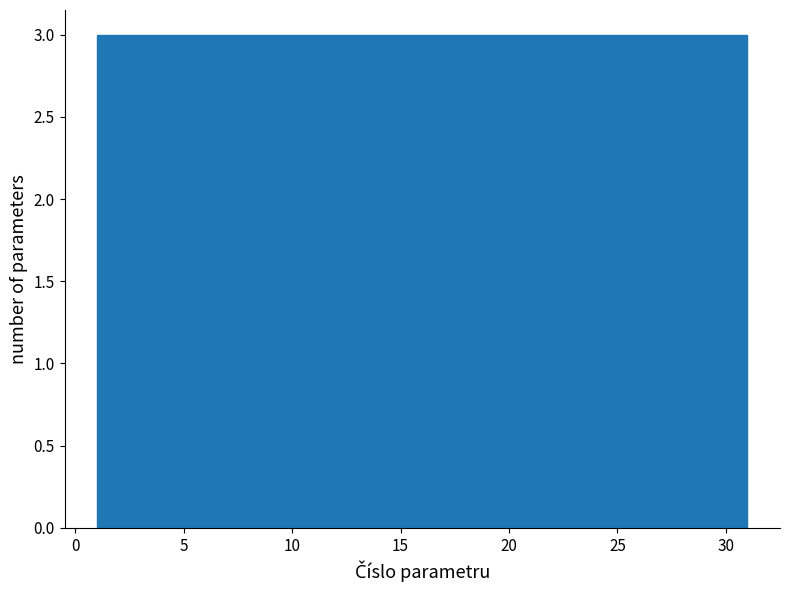

Reading left to right, transcribe this chart: for each bar, give the range it covers on the x-axis and its height. The values are not printed on the chart, so give them approximately, as read against the axis.

1 to 4: 3
4 to 7: 3
7 to 10: 3
10 to 13: 3
13 to 16: 3
16 to 19: 3
19 to 22: 3
22 to 25: 3
25 to 28: 3
28 to 31: 3